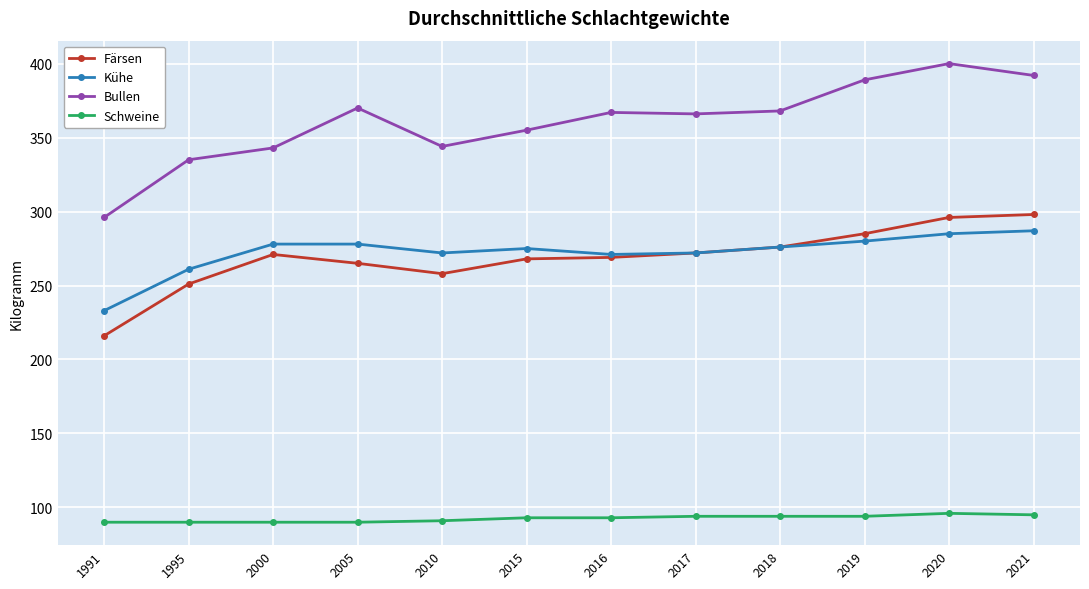

Which series changed the most between 1991 and 2005?

Bullen